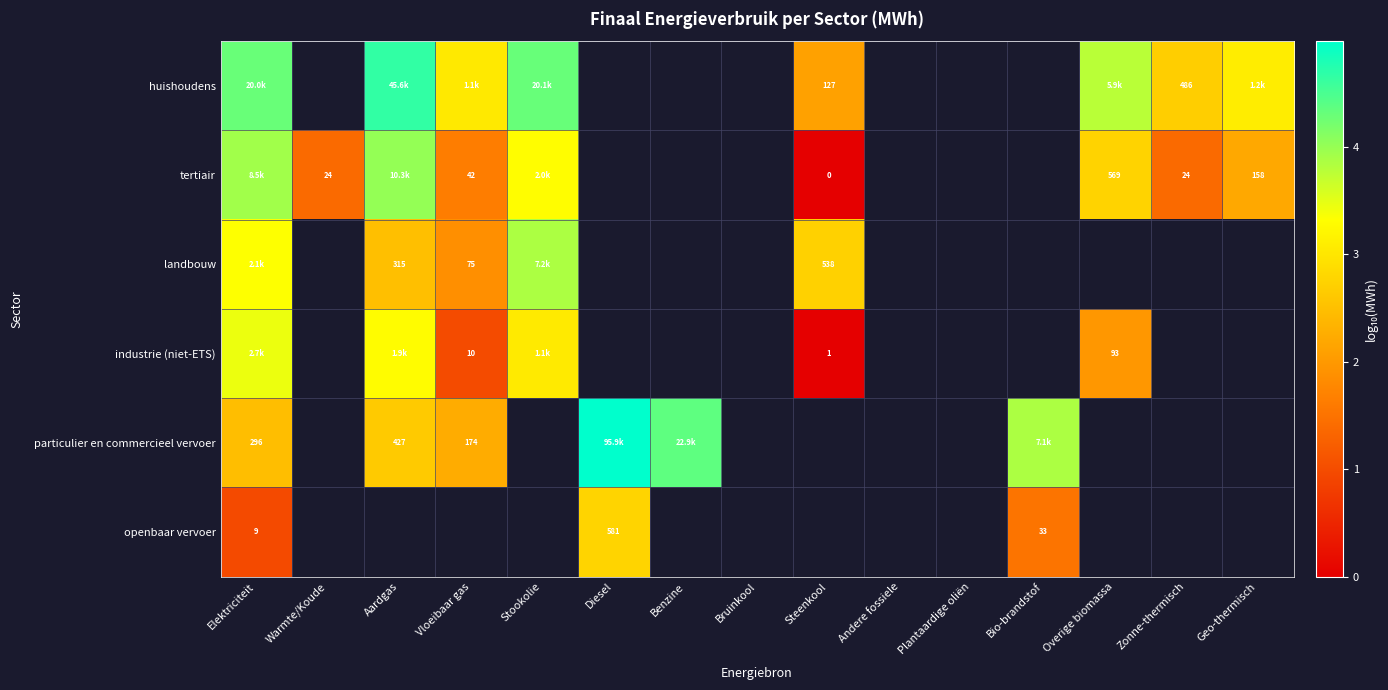

How many values in the particulier en commercieel vervoer series are below 4?

4